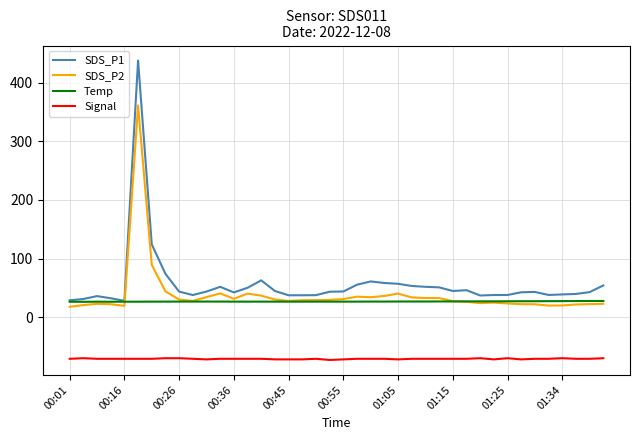

What are all the series names shown in the legend?

SDS_P1, SDS_P2, Temp, Signal